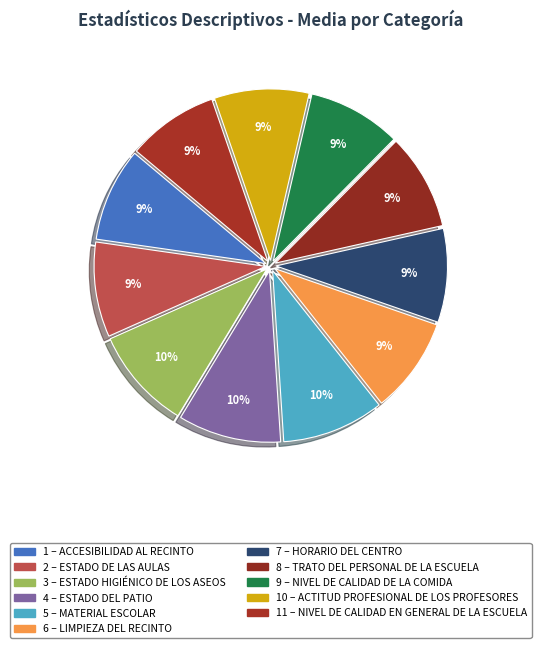

Is there any slice that represents more than half of the pie?

No